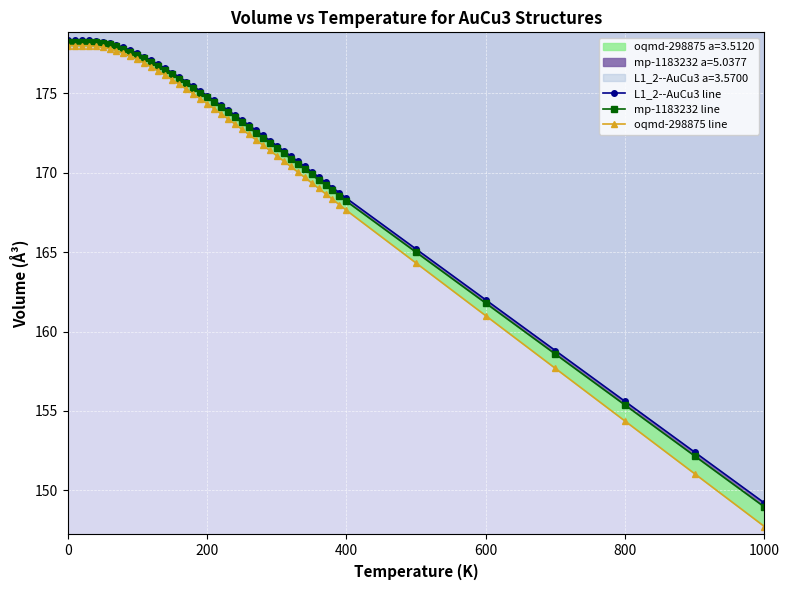

Is it true that oqmd-298875 a=3.5120 equals 237.0 at 500?

False